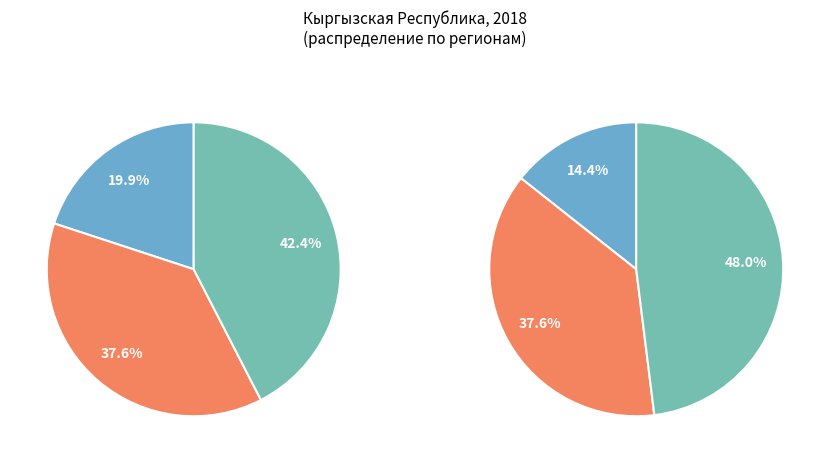

Which category has the biggest portion of the pie?

Джалал-Абадская область